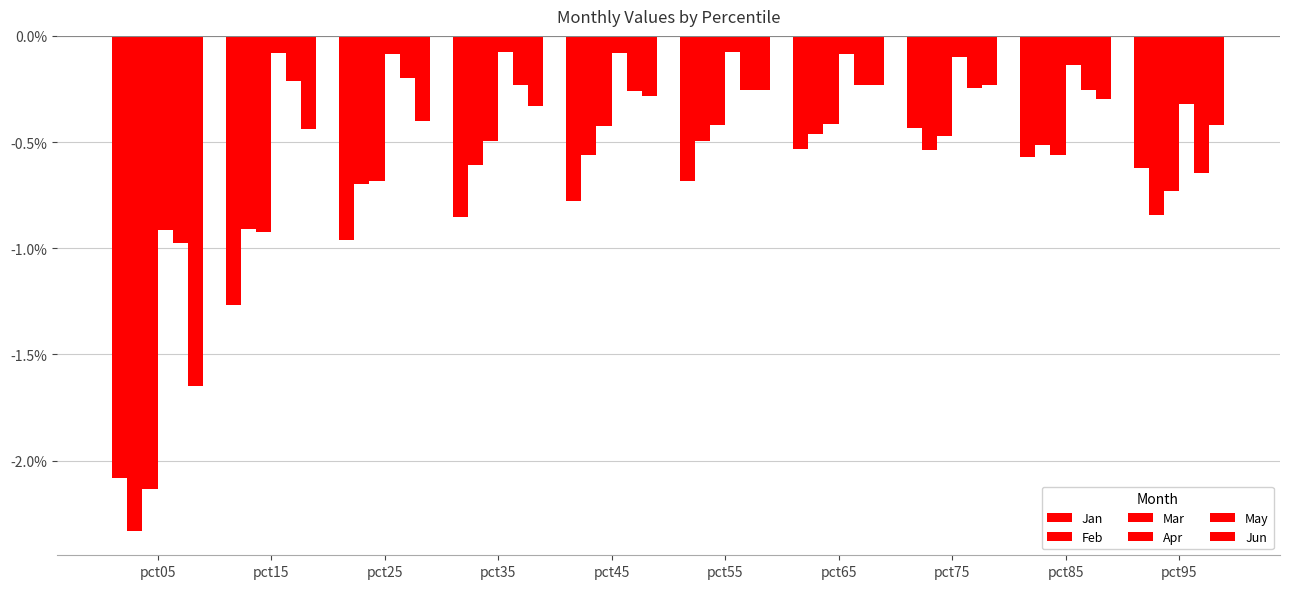

List the series in order of their peak value, lowest first.

Feb, Jan, Mar, Jun, May, Apr